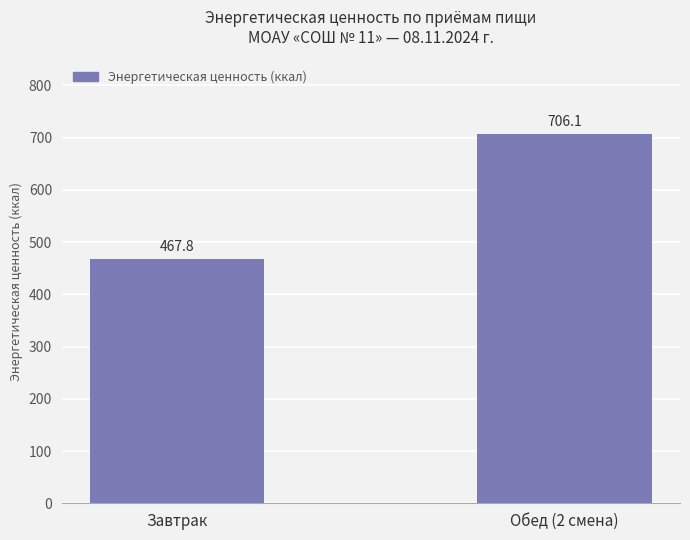

At which category does the chart reach its minimum across all series?

Завтрак